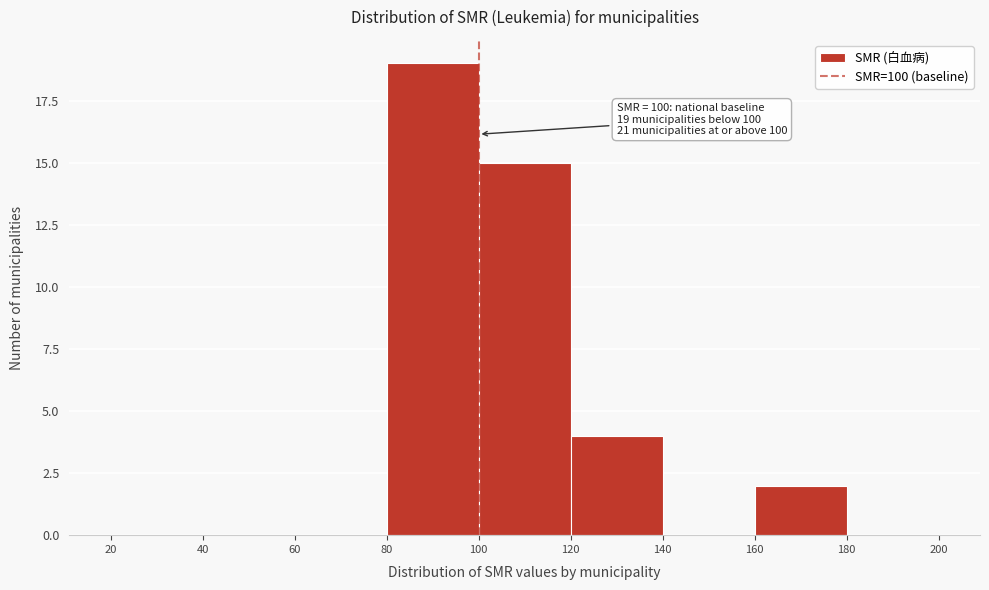

Which range on the x-axis has the tallest bar?

80 to 100